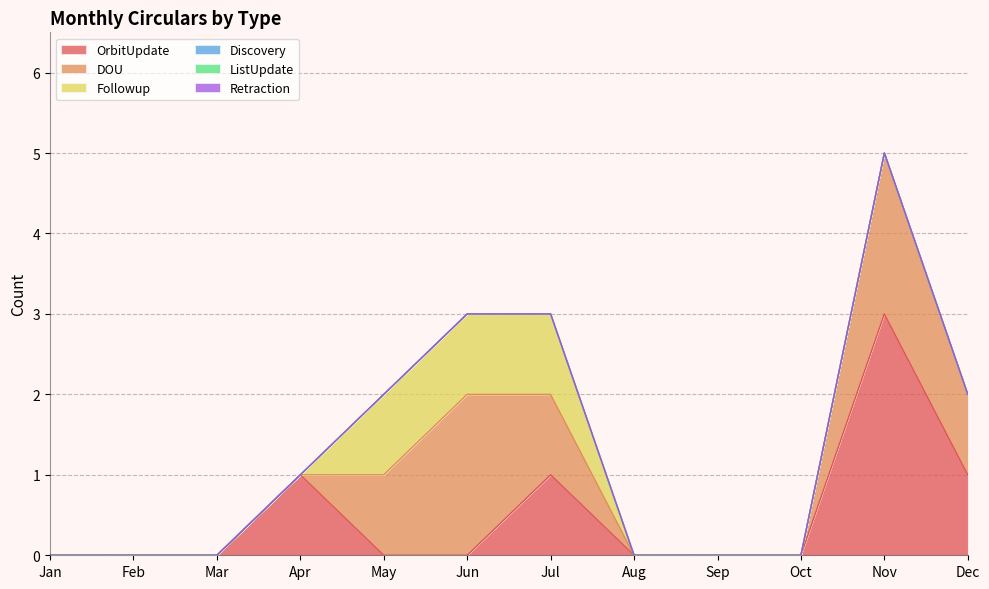

What is the maximum value shown in the chart?

3